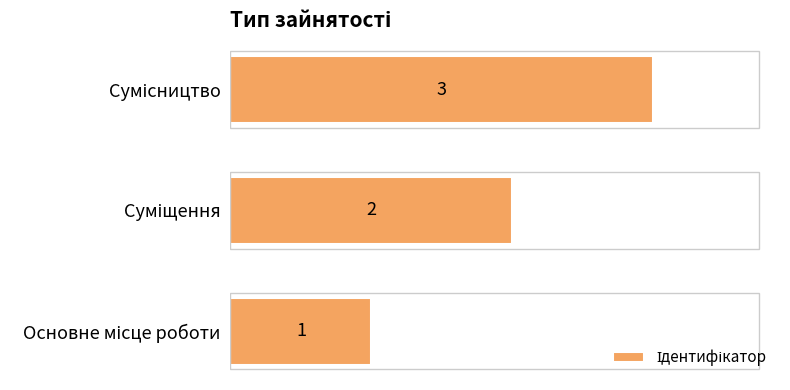

Count the number of categories in the chart.

3